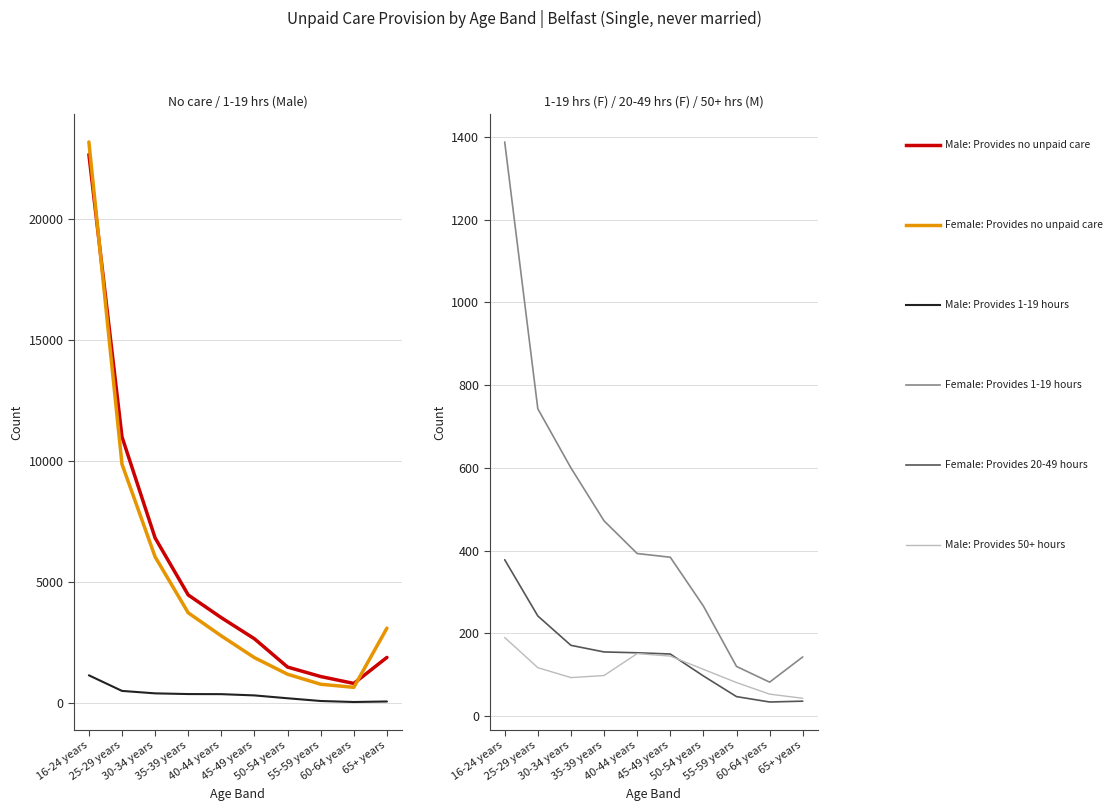

What is the difference between the Male: Provides 1-19 hours values at 25-29 years and 16-24 years?

645